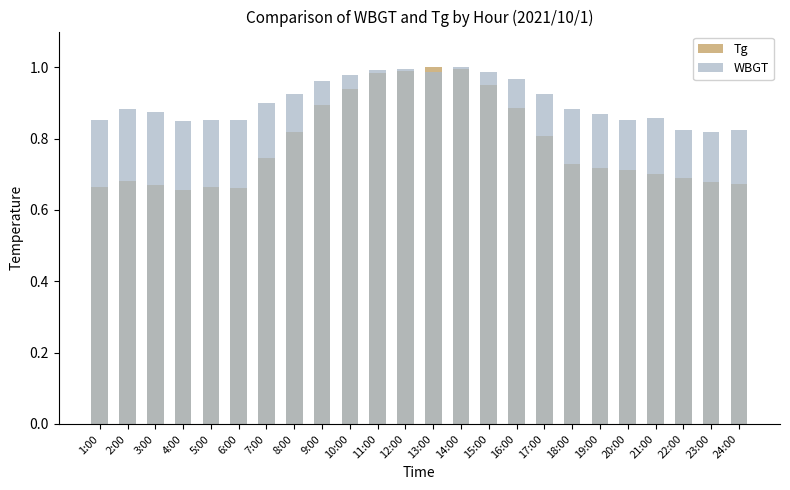

At which label is WBGT closest to 0?

23:00